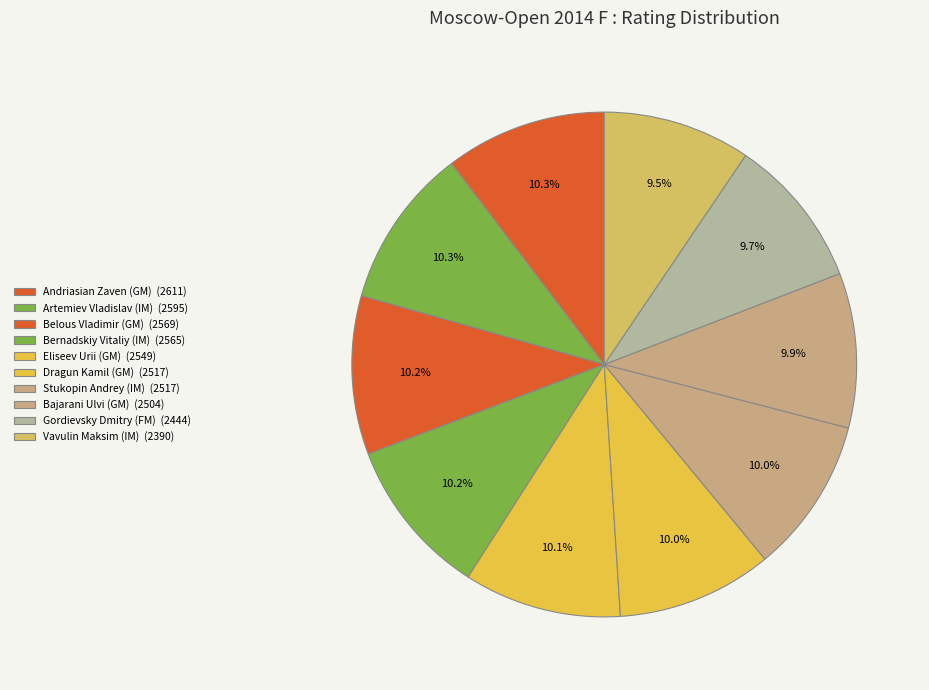

To the nearest percent, what is the difference between the largest and smallest slice percentages?

1%